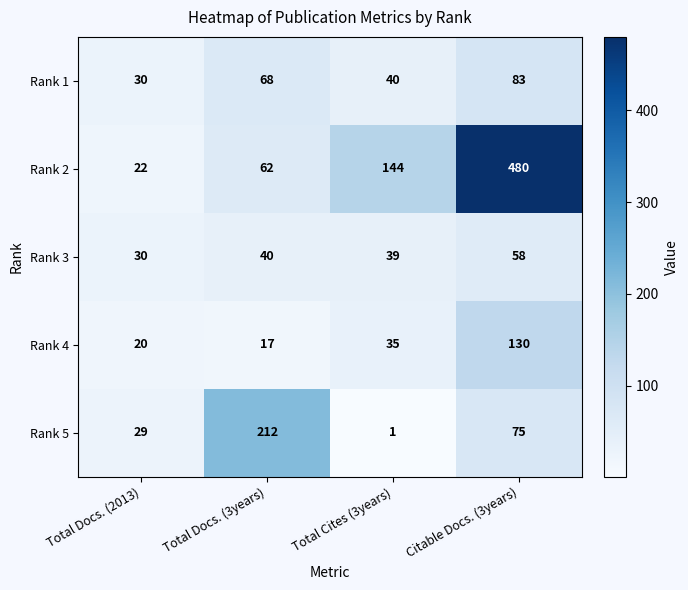

Reading left to right, what are all the values shown in this chart?

Rank 1: Total Docs. (2013)=30	Total Docs. (3years)=68	Total Cites (3years)=40	Citable Docs. (3years)=83
Rank 2: Total Docs. (2013)=22	Total Docs. (3years)=62	Total Cites (3years)=144	Citable Docs. (3years)=480
Rank 3: Total Docs. (2013)=30	Total Docs. (3years)=40	Total Cites (3years)=39	Citable Docs. (3years)=58
Rank 4: Total Docs. (2013)=20	Total Docs. (3years)=17	Total Cites (3years)=35	Citable Docs. (3years)=130
Rank 5: Total Docs. (2013)=29	Total Docs. (3years)=212	Total Cites (3years)=1	Citable Docs. (3years)=75